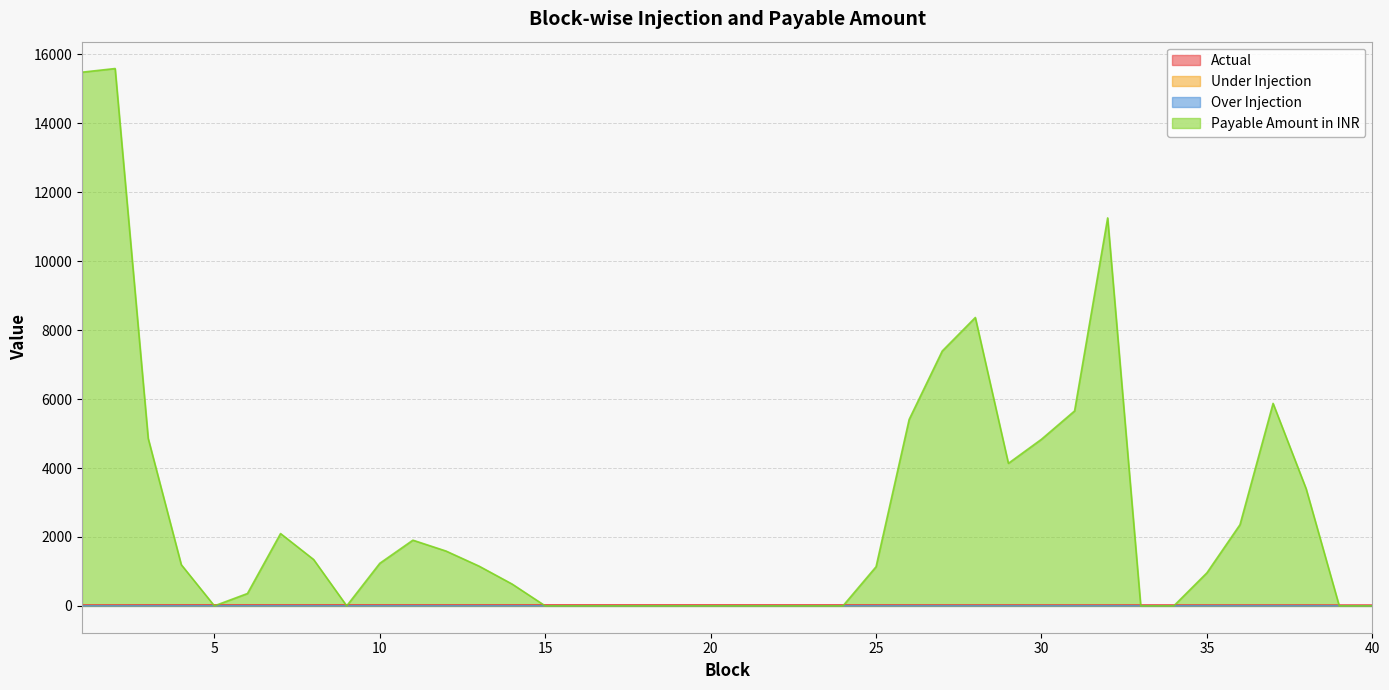

Rank the series by their maximum value, from highest to lowest.

Payable Amount in INR, Actual, Under Injection, Over Injection